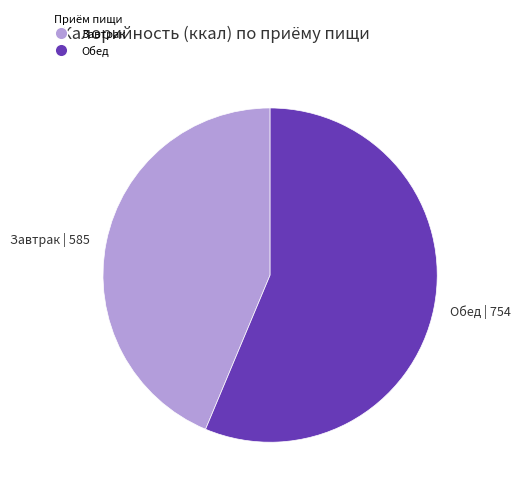

Is it true that Завтрак | 585 is 34% of the pie?

False